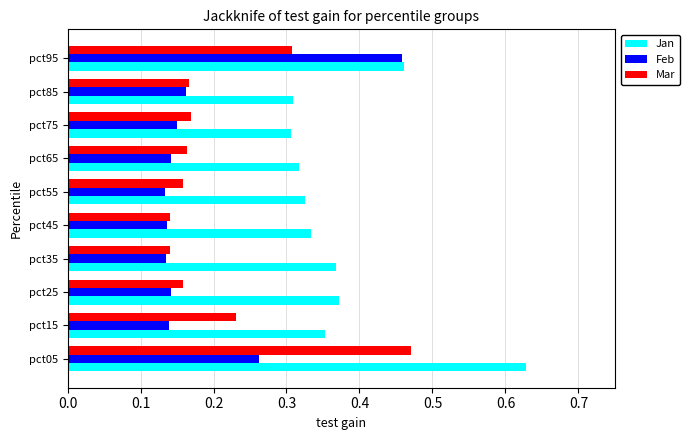

What is the sum of the Jan values at pct15 and pct85?

0.7